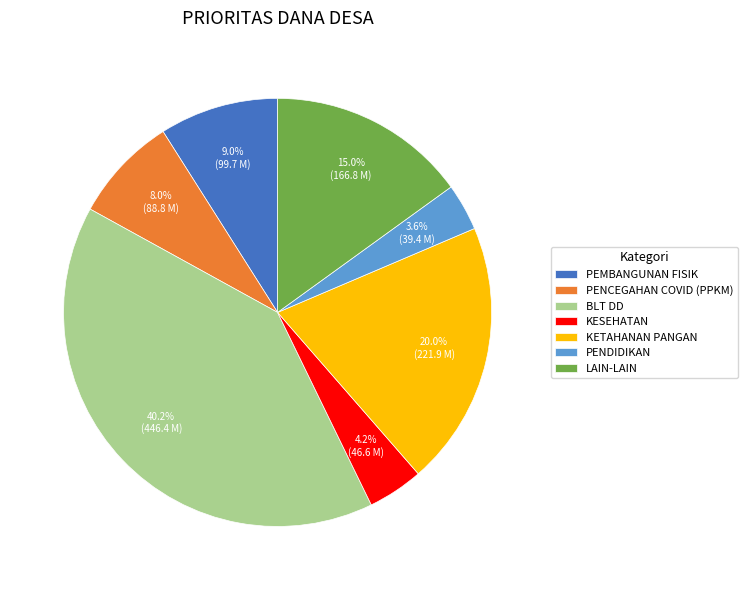

Rank the categories by value from lowest to highest.

PENDIDIKAN, KESEHATAN, PENCEGAHAN COVID (PPKM), PEMBANGUNAN FISIK, LAIN-LAIN, KETAHANAN PANGAN, BLT DD